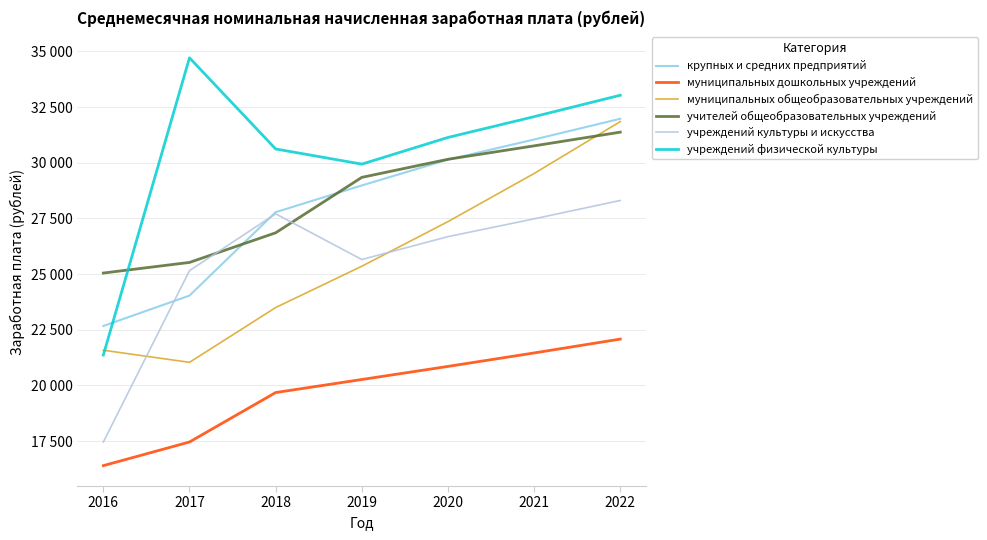

What is the difference between the maximum and minimum values in the учреждений культуры и искусства series?

10848.7